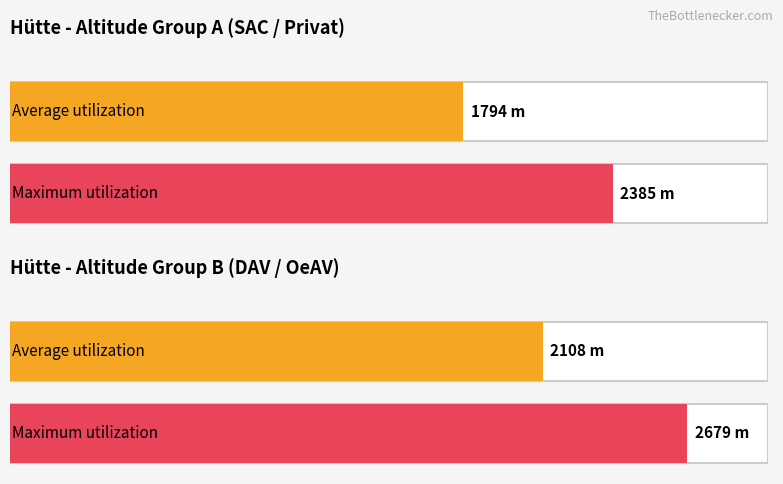

How many distinct data groups are displayed?

2